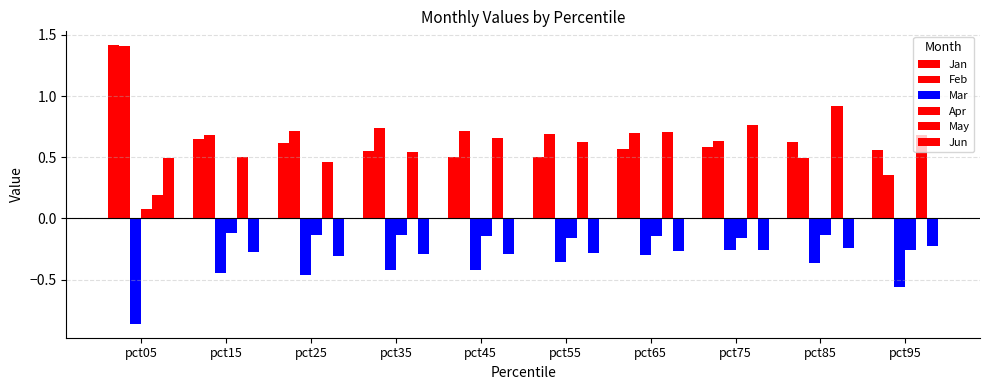

At which category is the sum across all series the highest?

pct05